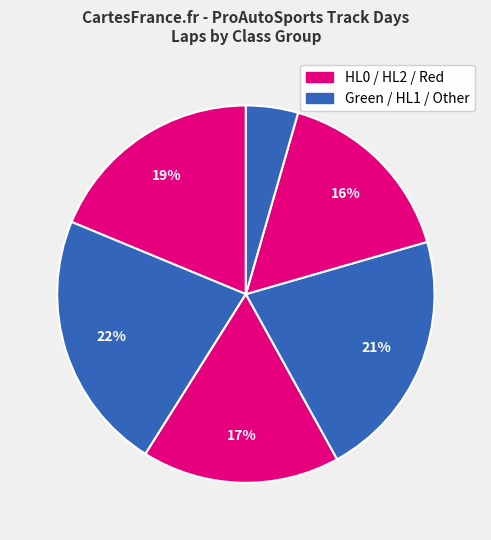

Count the number of slices in the pie.

6